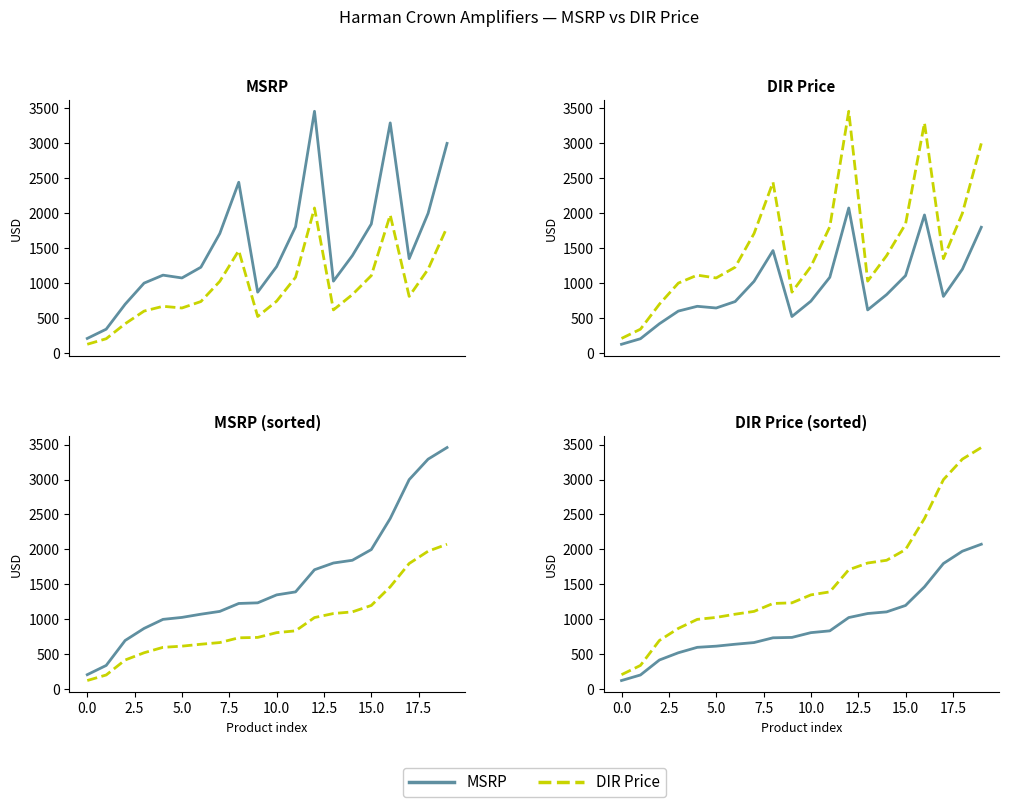

Reading left to right, transcribe all the data shown in this chart.

MSRP: 208.9	341.2	698.0	870.5	1000.0	1028.0	1073.8	1114.0	1227.2	1236.3	1350.0	1393.0	1709.6	1805.9	1845.0	1998.0	2442.3	2998.0	3291.0	3457.1
DIR Price: 125.4	204.8	418.8	522.3	600.0	616.8	644.3	668.4	736.3	741.8	810.0	835.8	1025.8	1083.5	1107.0	1198.8	1465.4	1798.8	1974.6	2074.3